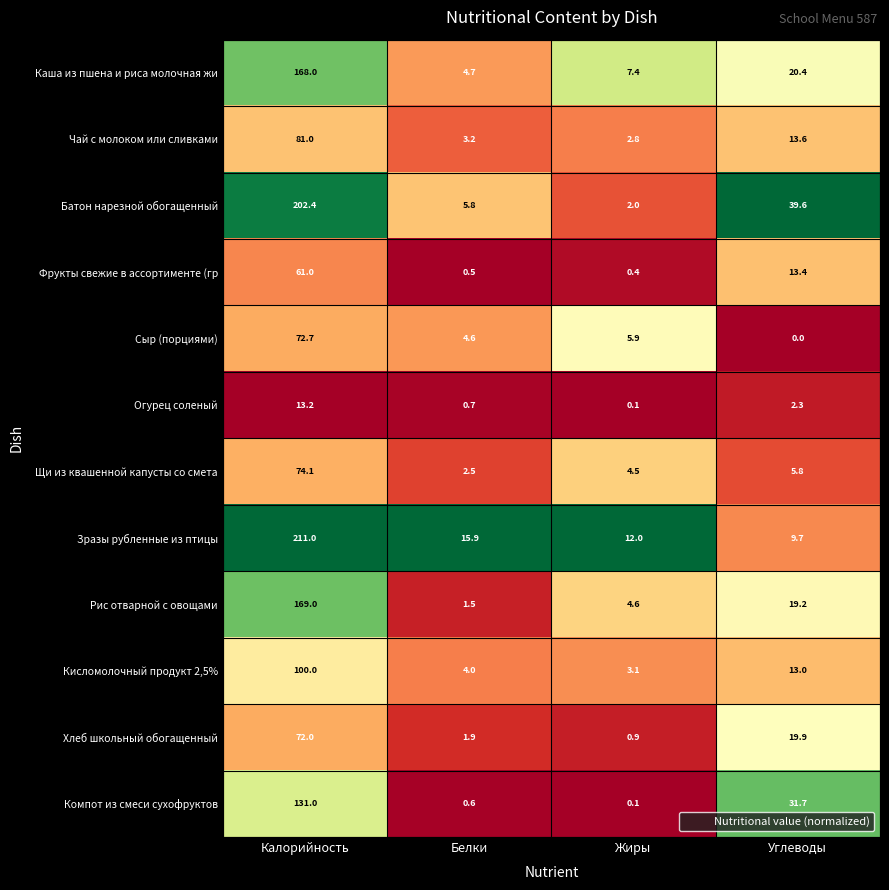

Which series changed the most between Жиры and Углеводы?

Батон нарезной обогащенный